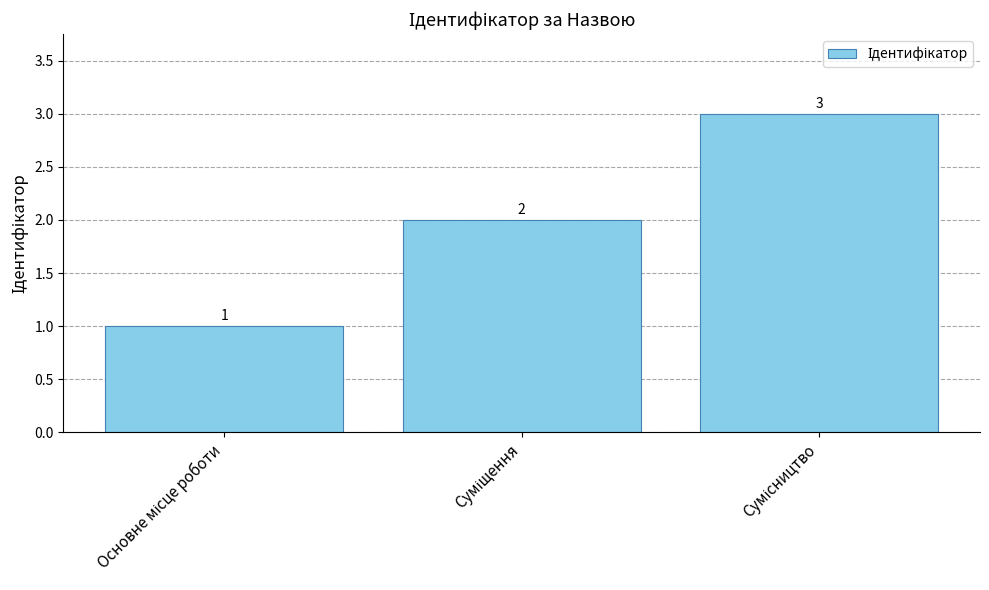

Count the values in the range 1 to 3.

3